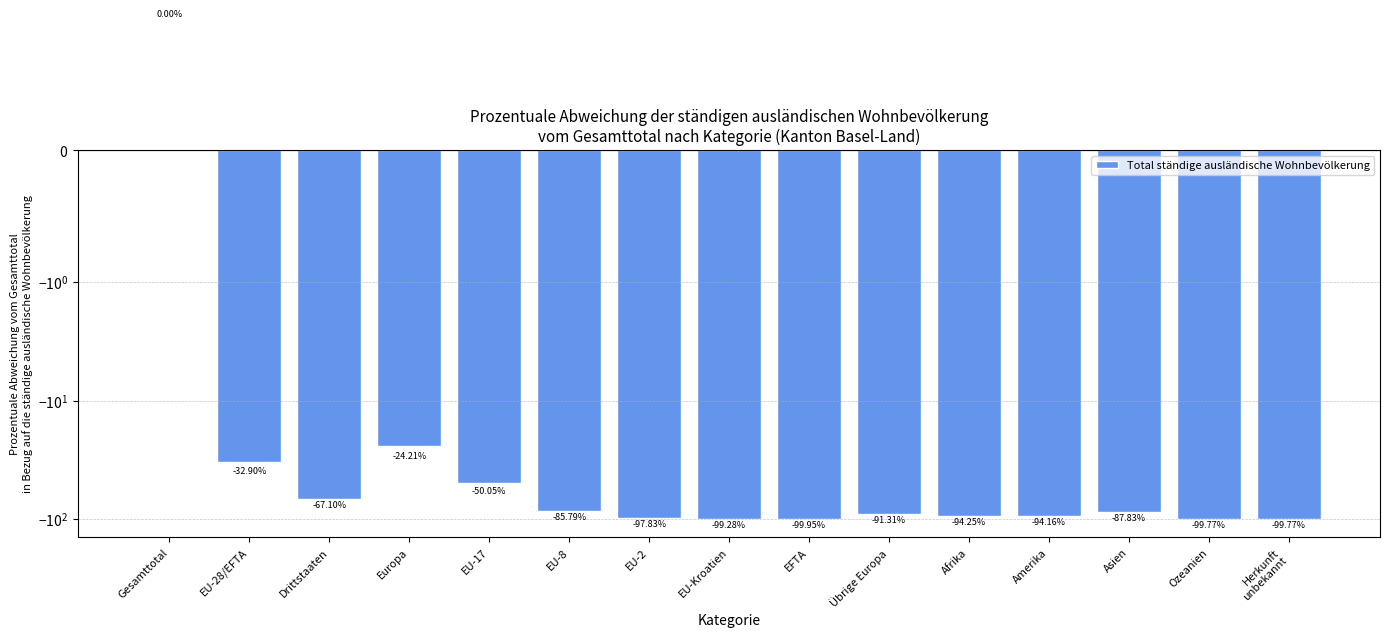

Reading right to left, transcribe all the data shown in this chart.

-99.8	-99.8	-87.8	-94.2	-94.2	-91.3	-100.0	-99.3	-97.8	-85.8	-50.0	-24.2	-67.1	-32.9	0.0